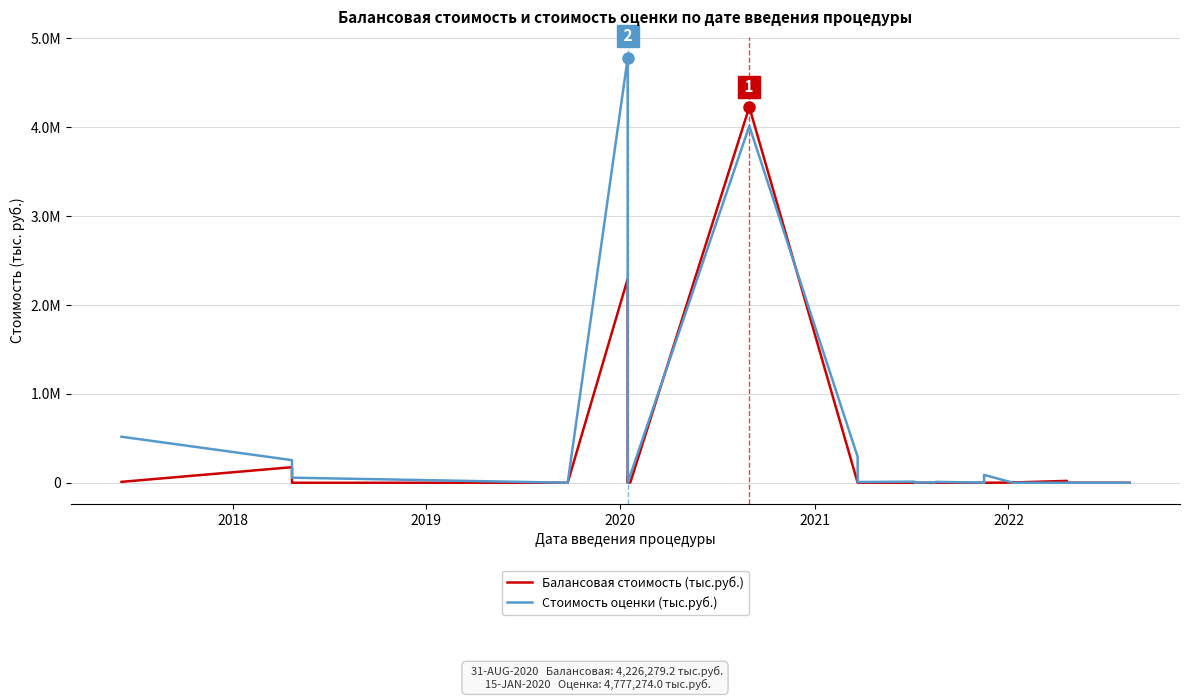

Which label corresponds to the smallest value in the chart?

2019